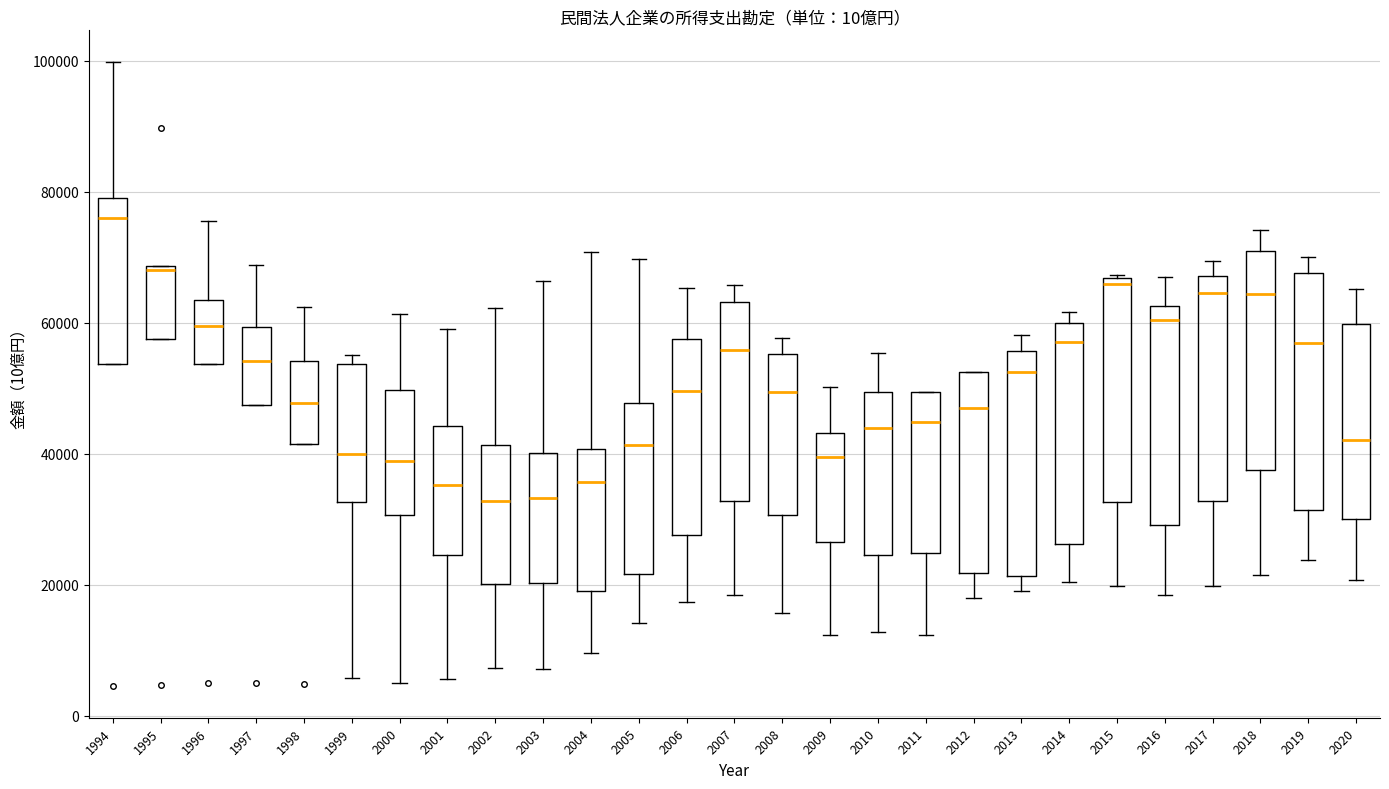

Where is the lower edge of the box at x = 2002 on the y-axis? The values are not printed on the chart, so give them approximately, as read against the axis.

20000